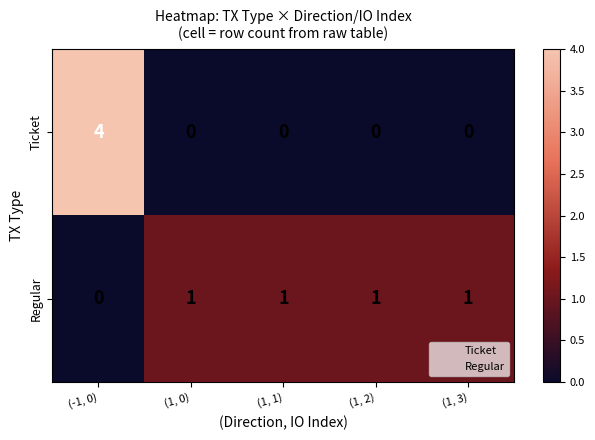

How many series are shown in this chart?

2